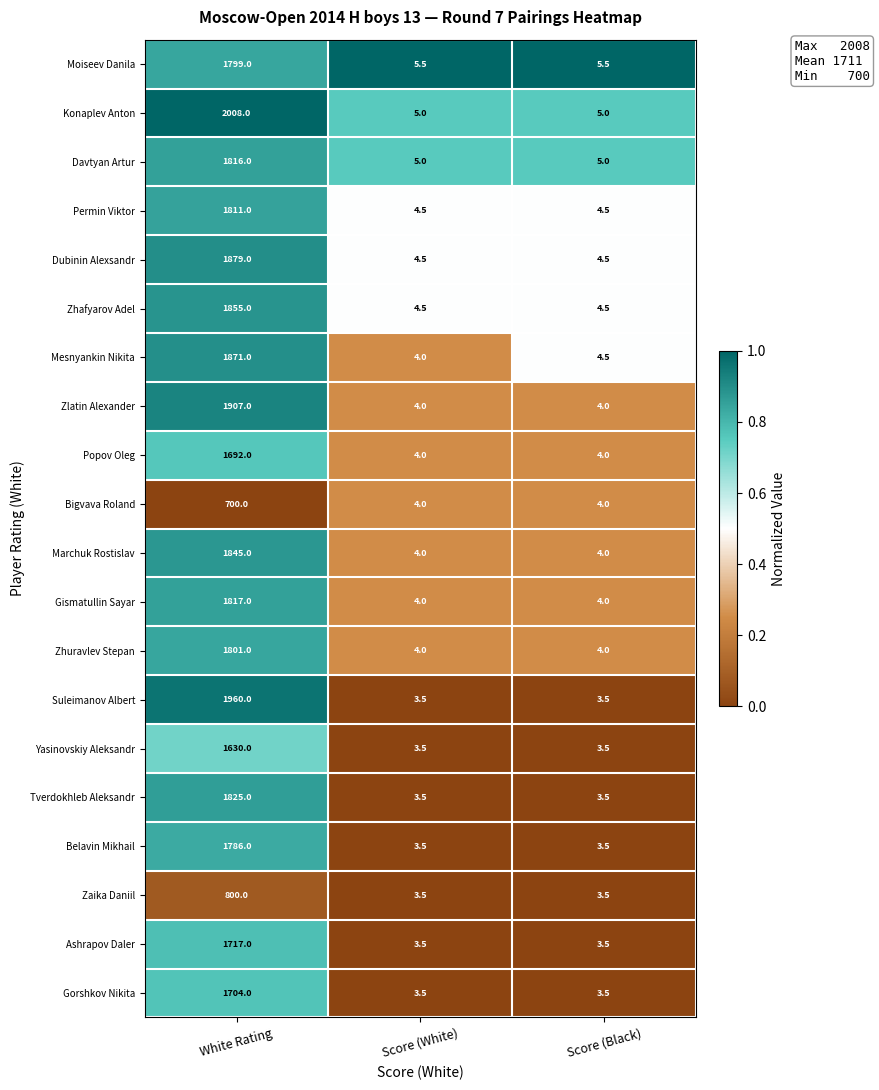

Is it true that Marchuk Rostislav equals 1845.0 at White Rating?

True